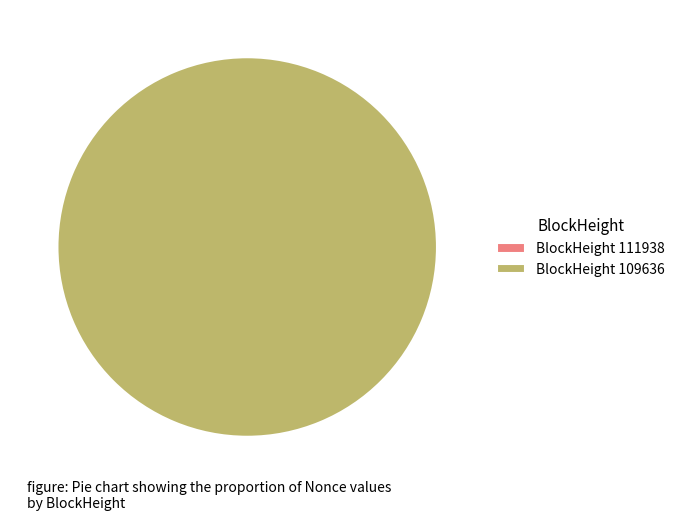

To the nearest percent, what is the combined percentage of 109636 and 111938?

100%